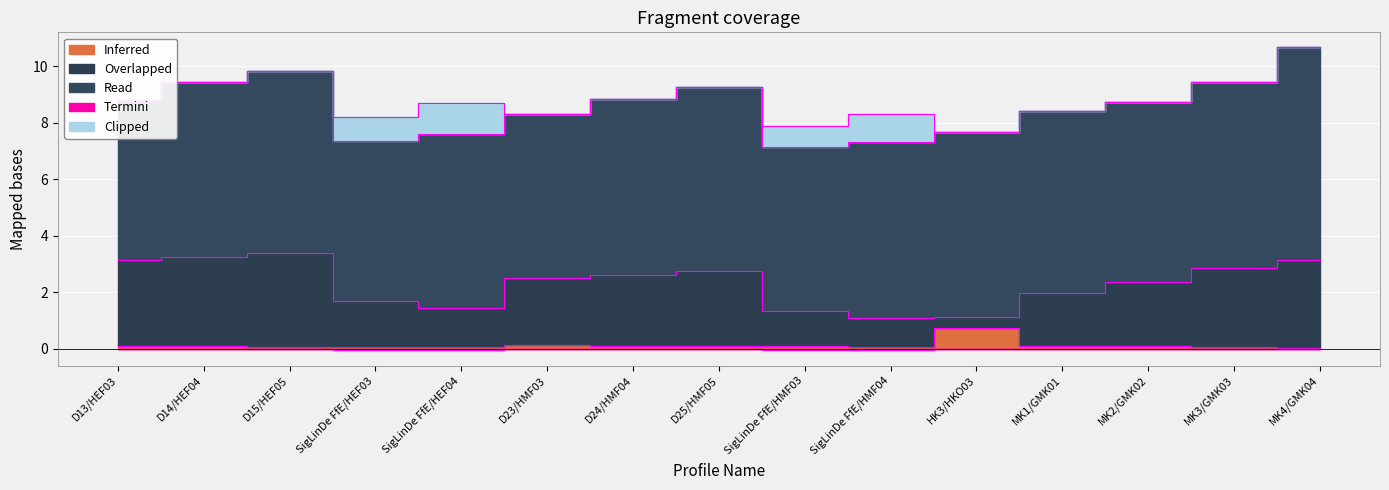

Count the number of categories in the chart.

15